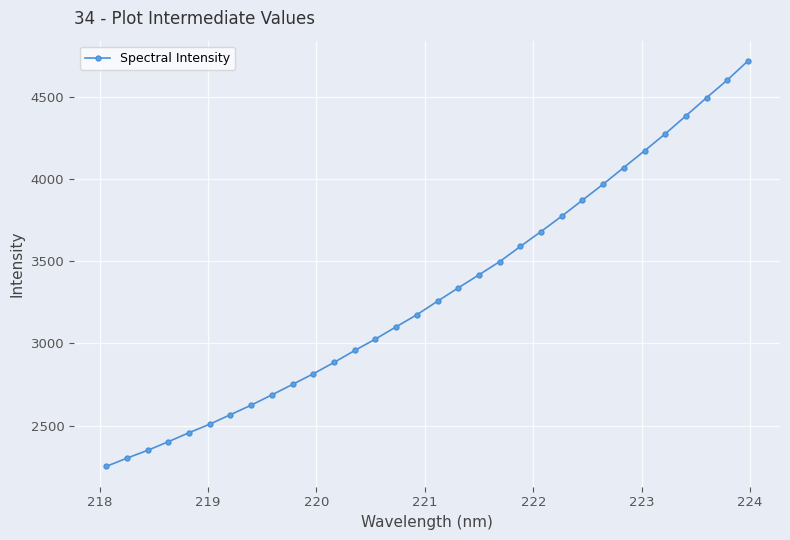

What is the value of the 5th point from the left?

2456.7